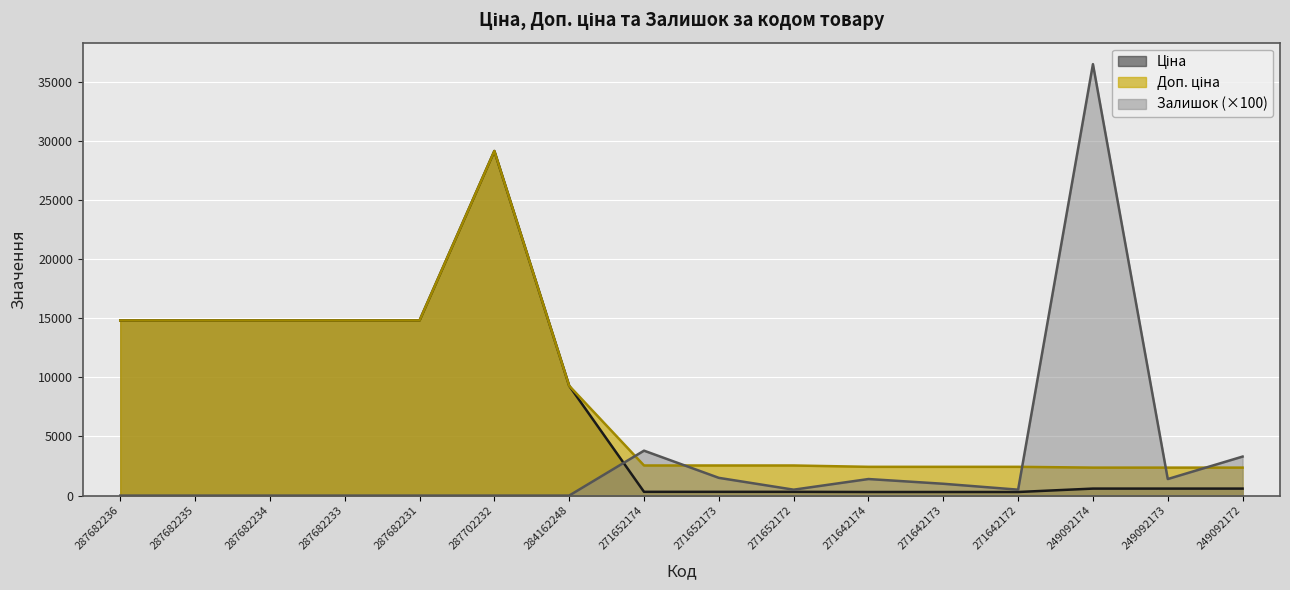

True or false: Ціна has a value of 318.3 at 271652174.

True